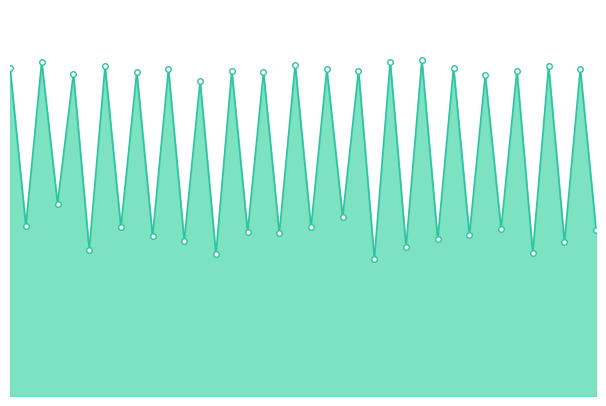

True or false: the data shows 290 at 20.

False